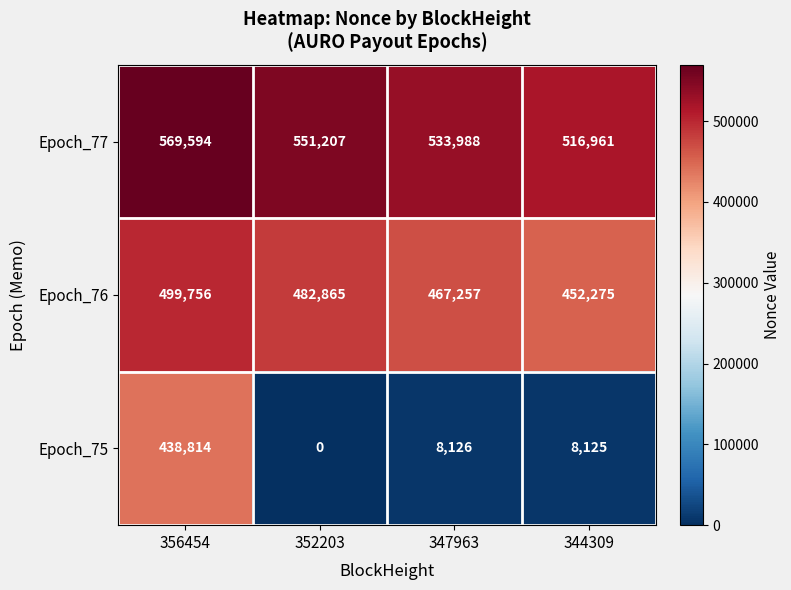

Count the number of data series in this chart.

3